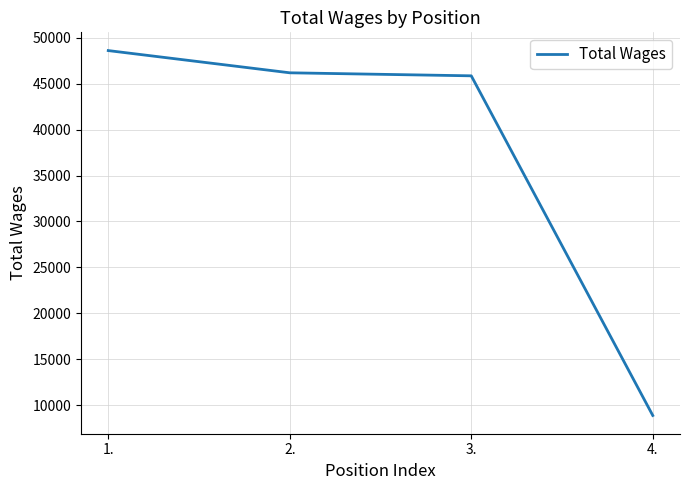

What is the ratio of the value at 3. to the value at 1.?

0.9